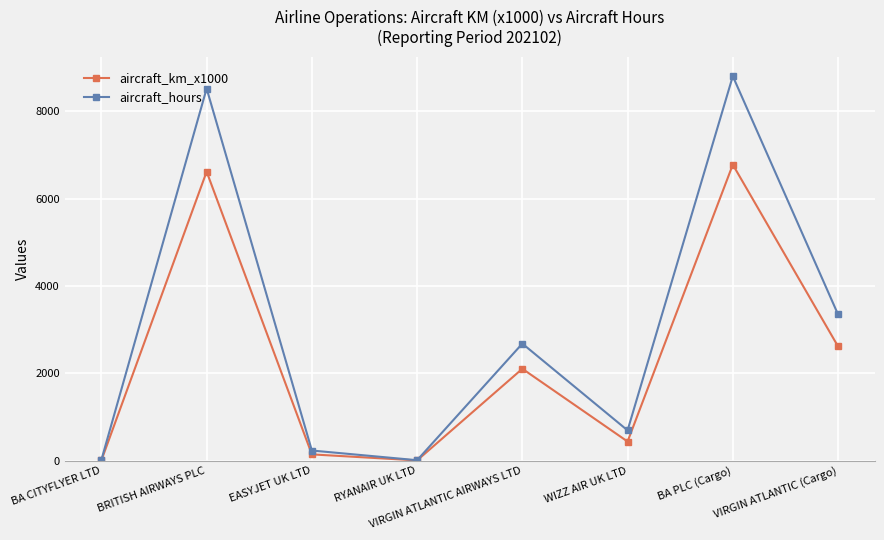

List the series in order of their peak value, lowest first.

aircraft_km_x1000, aircraft_hours